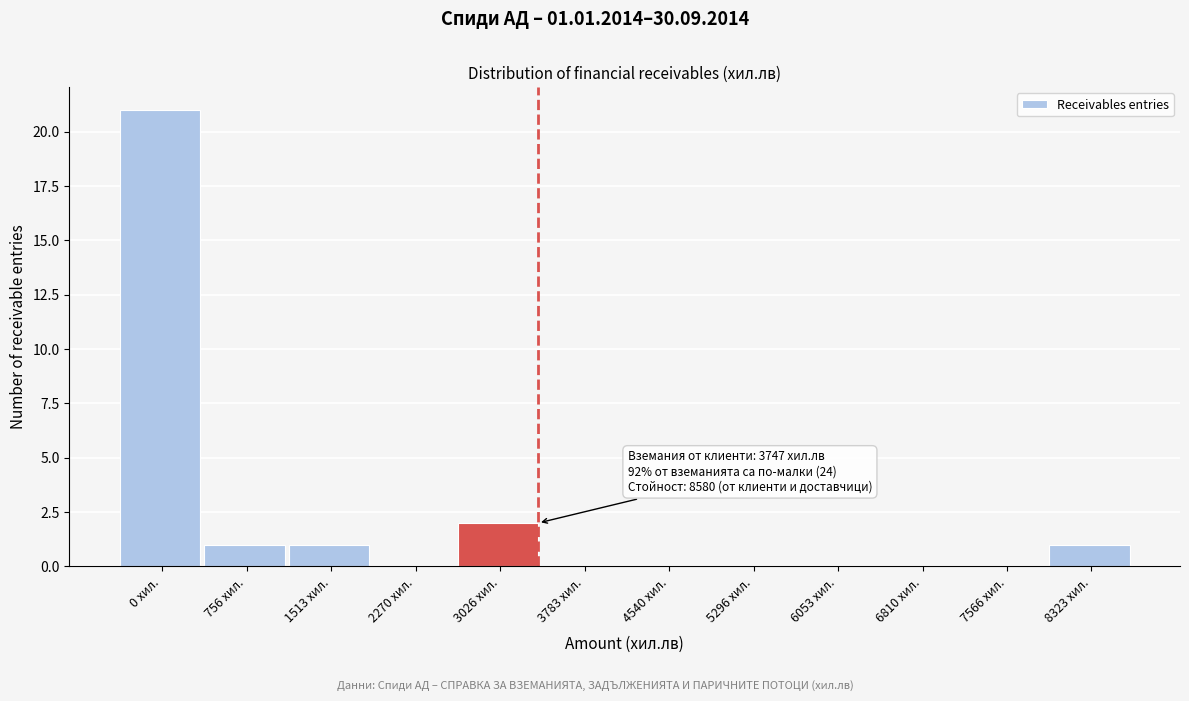

Reading left to right, list all the values displayed in this chart.

0 хил.=21	756 хил.=1	1513 хил.=1	2270 хил.=0	3026 хил.=2	3783 хил.=0	4540 хил.=0	5296 хил.=0	6053 хил.=0	6810 хил.=0	7566 хил.=0	8323 хил.=1